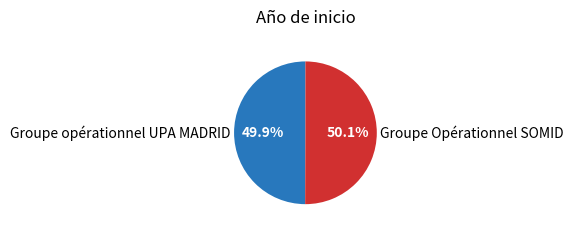

Count the number of slices in the pie.

2